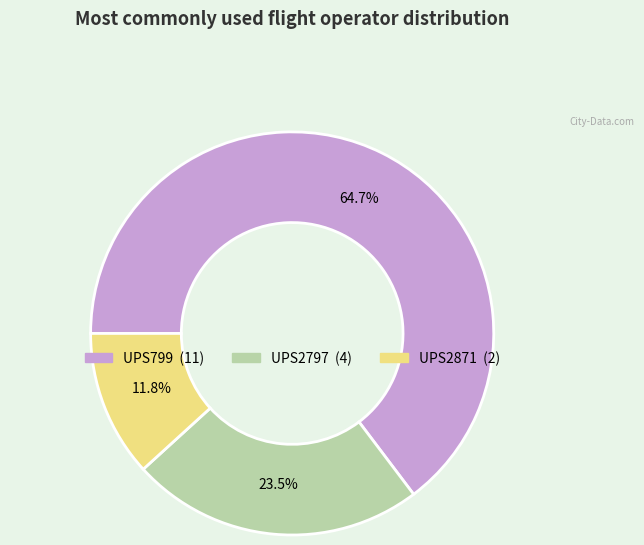

Rank the categories by value from lowest to highest.

UPS2871, UPS2797, UPS799